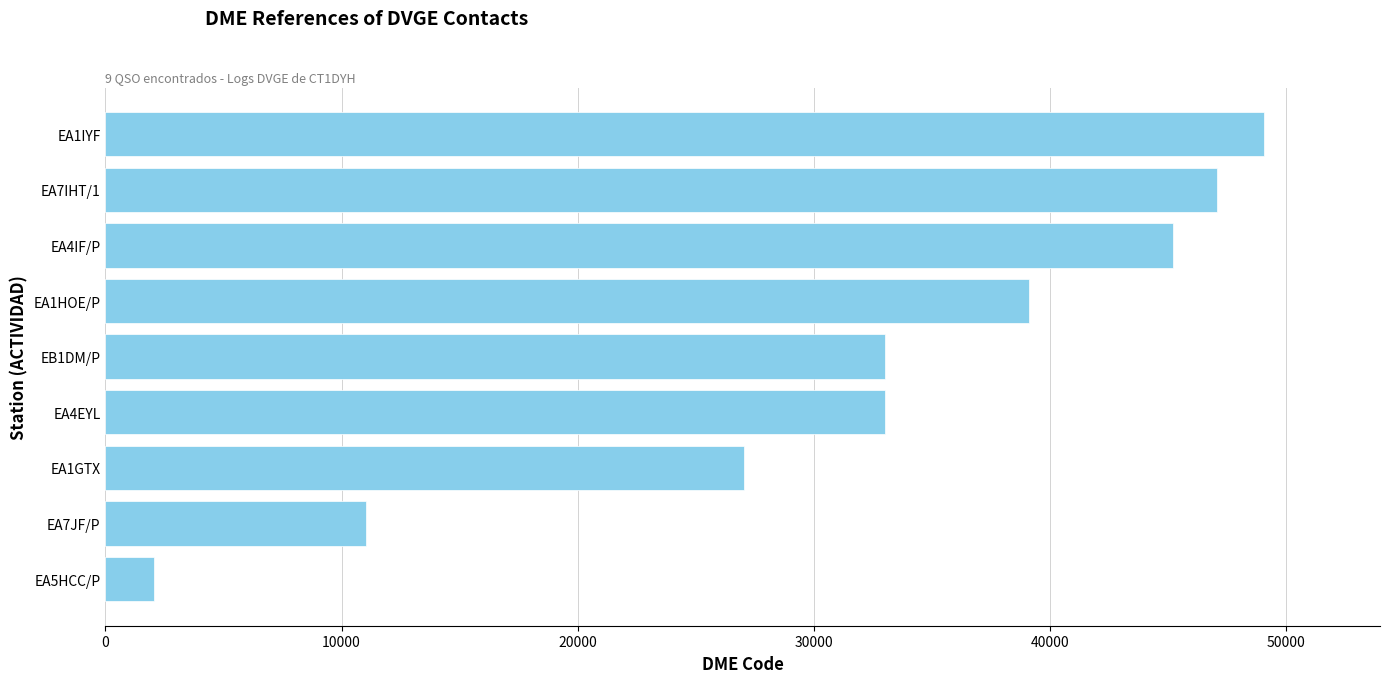

The value at EA4EYL is 33011. True or false?

True